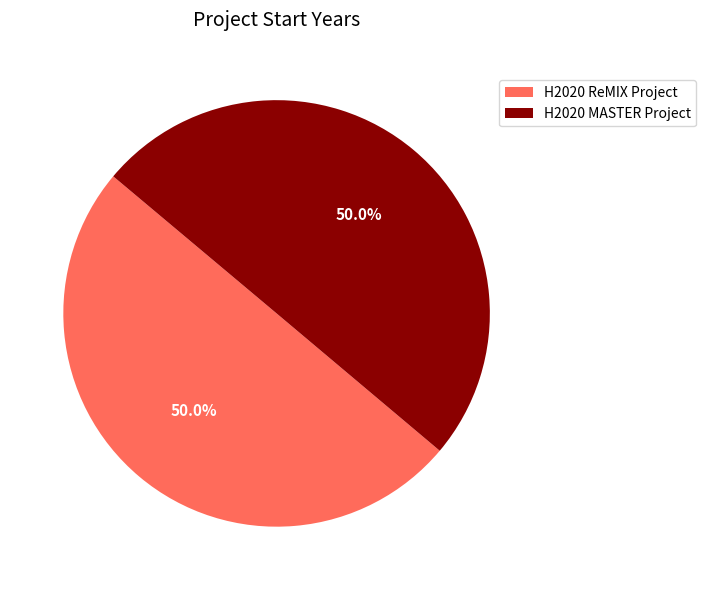

Approximately how many times larger is the value at H2020 ReMIX Project compared to H2020 MASTER Project?

1.0